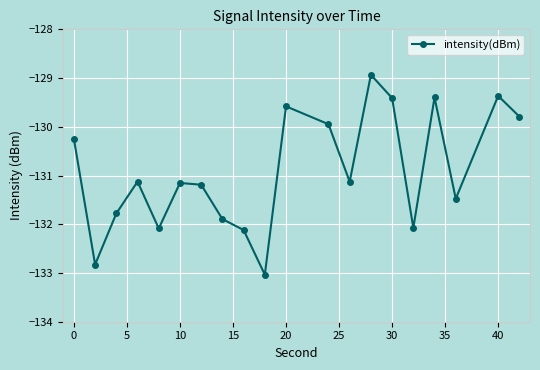

True or false: the data has more than 0 interior local peaks.

True